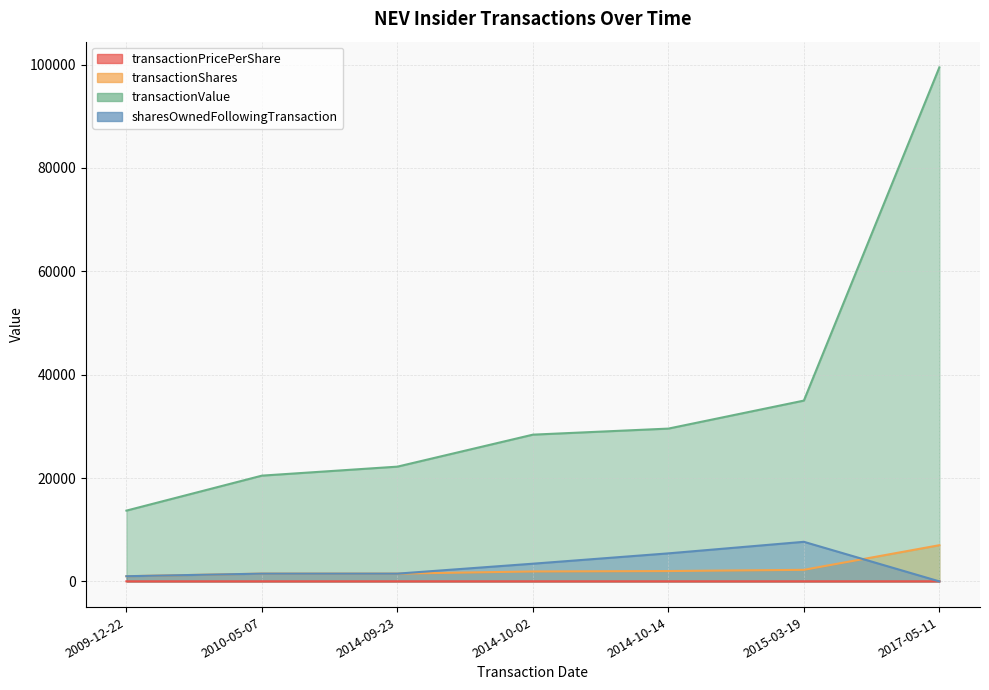

Between 2017-05-11 and 2010-05-07, which is larger?

2017-05-11